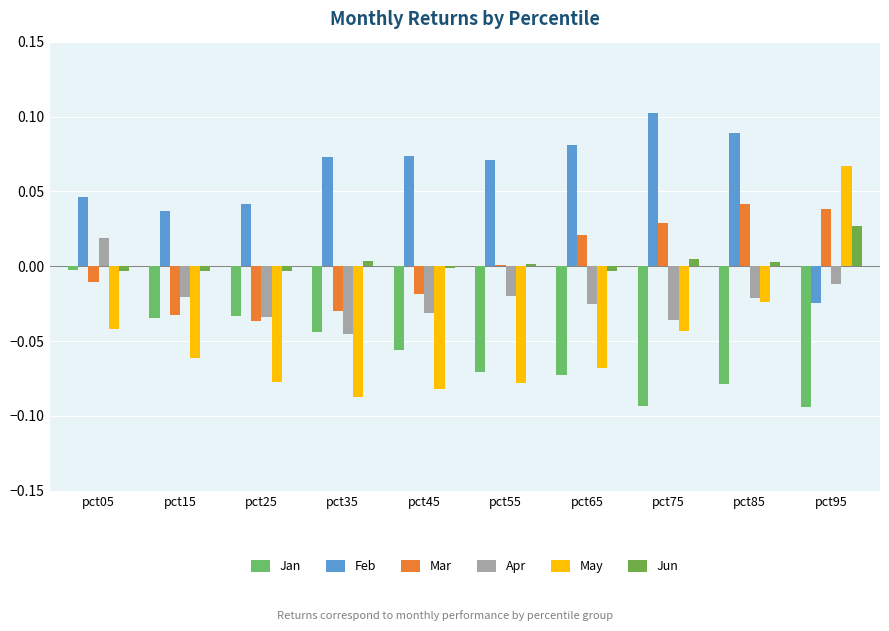

Reading left to right, list all the values displayed in this chart.

Jan: -0.0	-0.0	-0.0	-0.0	-0.1	-0.1	-0.1	-0.1	-0.1	-0.1
Feb: 0.0	0.0	0.0	0.1	0.1	0.1	0.1	0.1	0.1	-0.0
Mar: -0.0	-0.0	-0.0	-0.0	-0.0	0.0	0.0	0.0	0.0	0.0
Apr: 0.0	-0.0	-0.0	-0.0	-0.0	-0.0	-0.0	-0.0	-0.0	-0.0
May: -0.0	-0.1	-0.1	-0.1	-0.1	-0.1	-0.1	-0.0	-0.0	0.1
Jun: -0.0	-0.0	-0.0	0.0	-0.0	0.0	-0.0	0.0	0.0	0.0